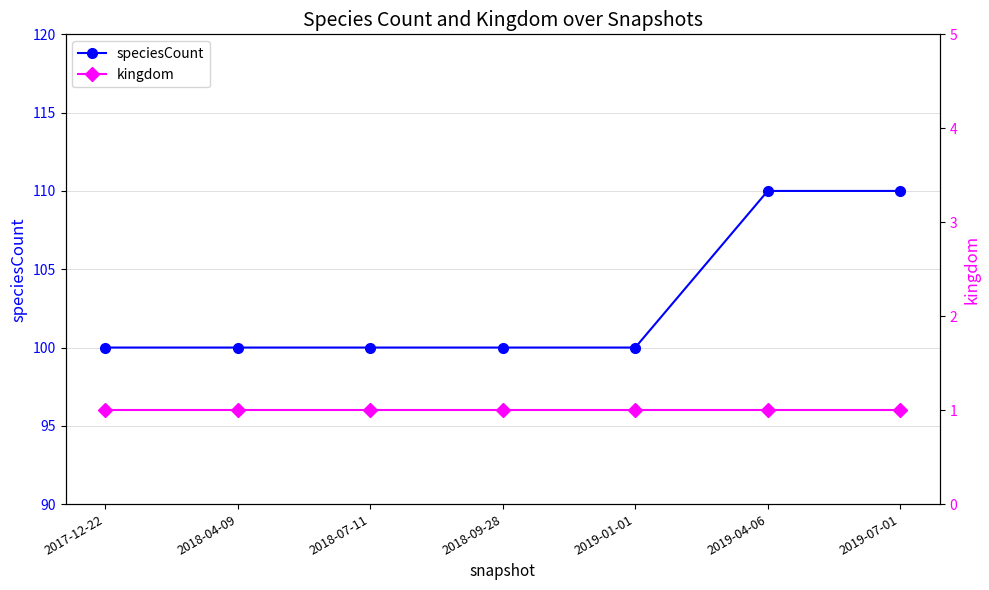

Reading left to right, what are all the values shown in this chart?

speciesCount: 2017-12-22=100	2018-04-09=100	2018-07-11=100	2018-09-28=100	2019-01-01=100	2019-04-06=110	2019-07-01=110
kingdom: 2017-12-22=1	2018-04-09=1	2018-07-11=1	2018-09-28=1	2019-01-01=1	2019-04-06=1	2019-07-01=1